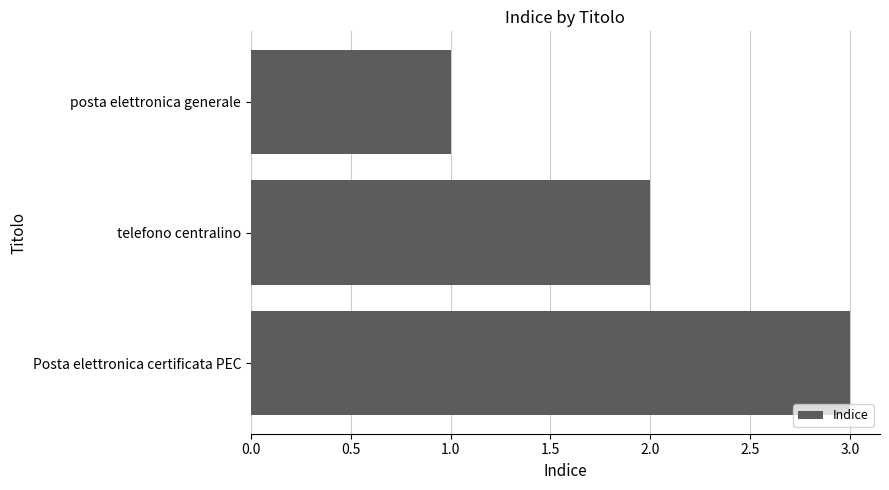

What is the difference between the maximum and minimum values?

2